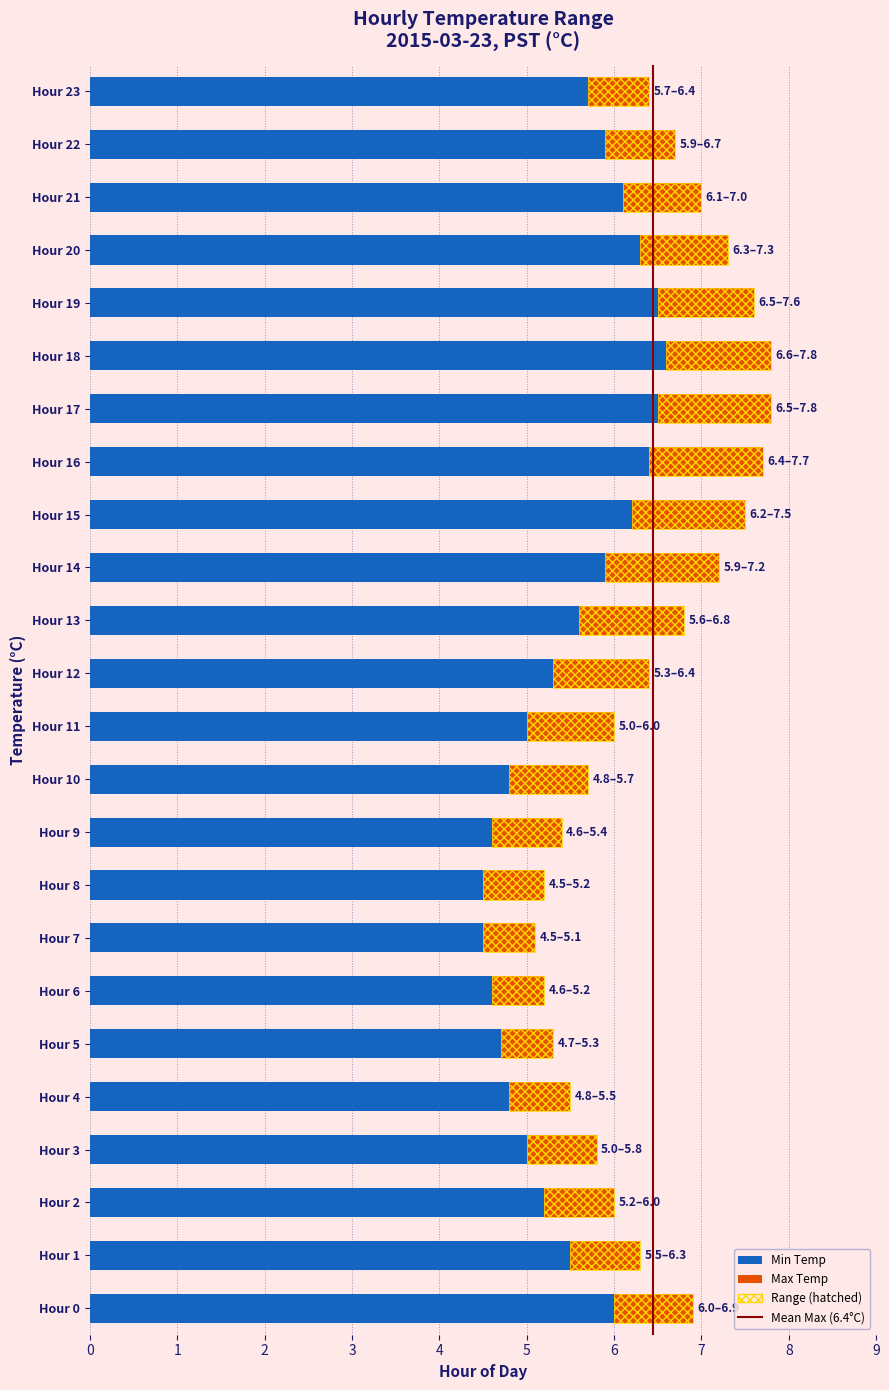

At which category does the chart reach its minimum across all series?

Hour 7